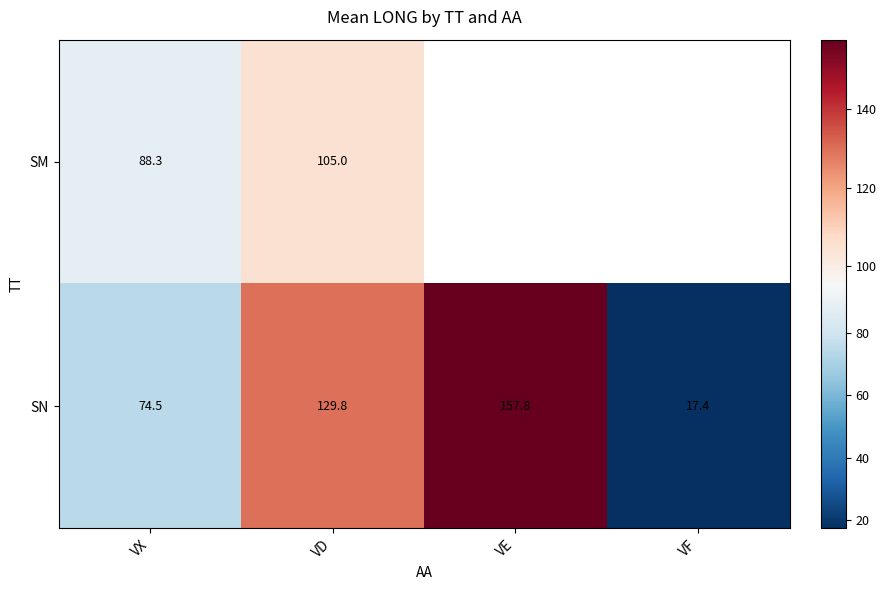

Rank the categories by SN value from highest to lowest.

VE, VD, VX, VF